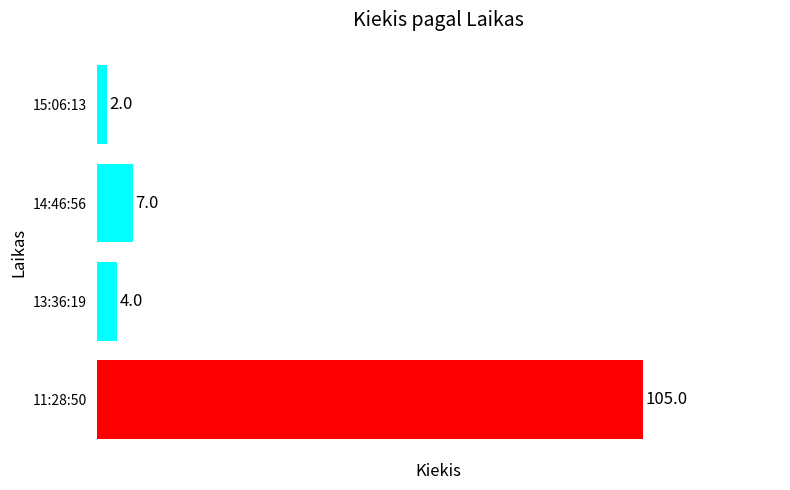

What is the label of the 2nd bar from the bottom?

13:36:19